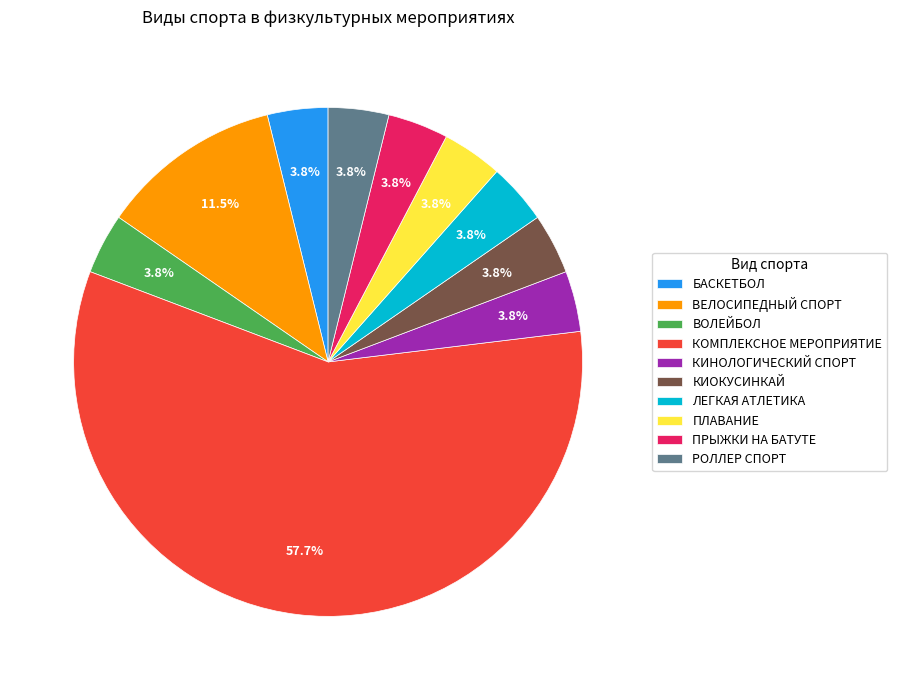

To the nearest percent, what percentage of the pie is БАСКЕТБОЛ?

4%